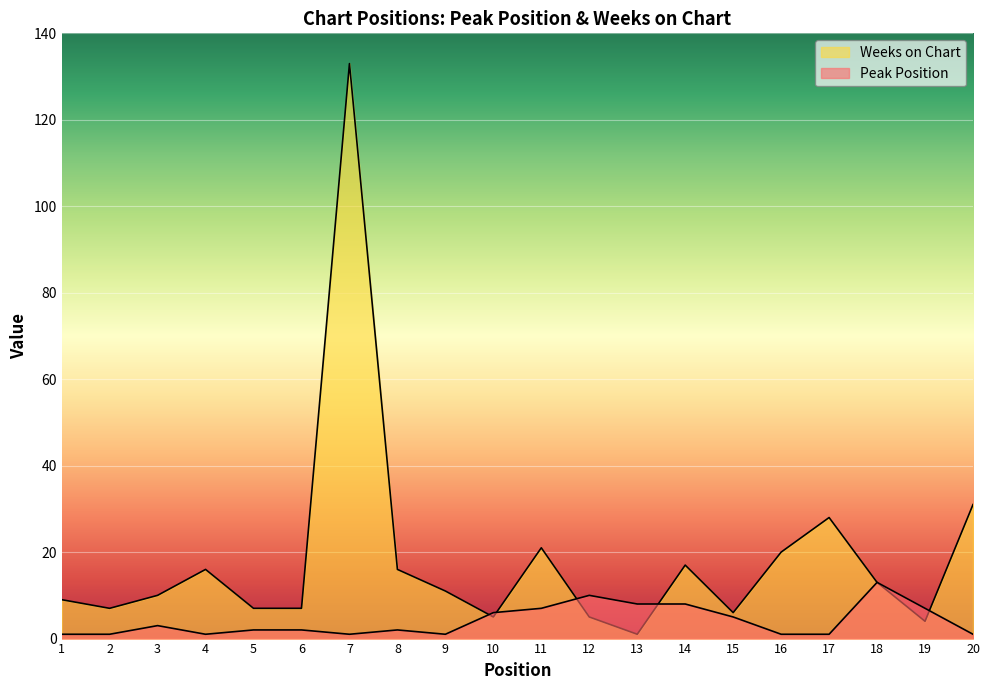

True or false: Peak Position has more than 2 points higher than both neighbors.

True